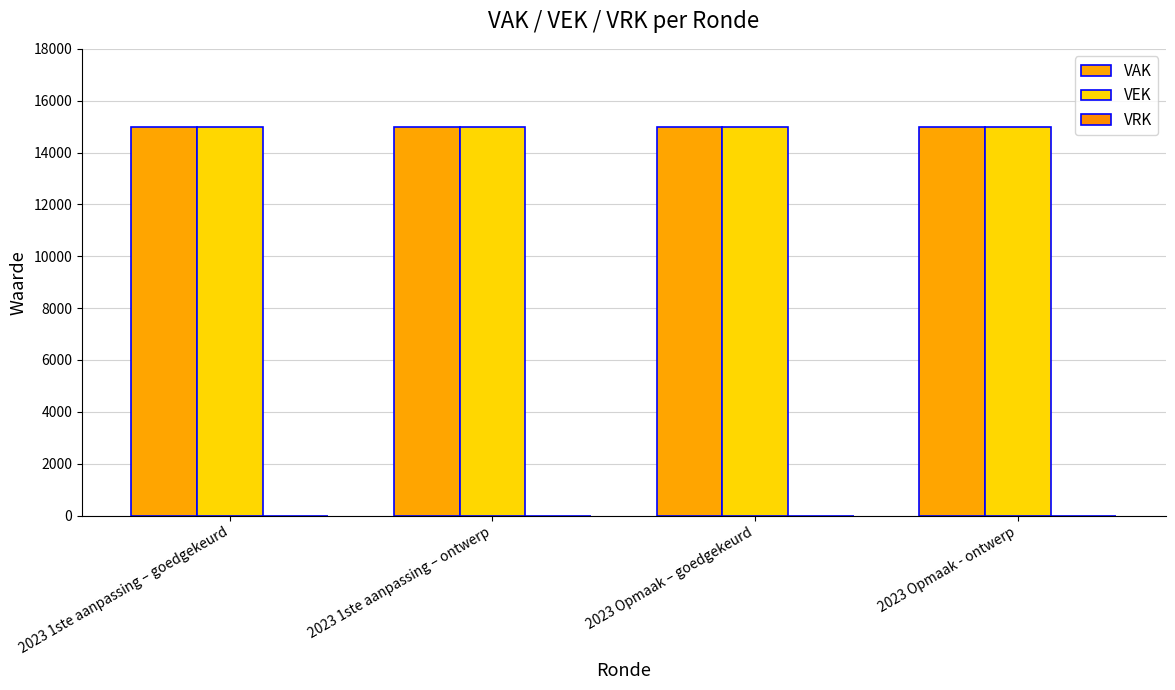

Which label corresponds to the smallest value in the chart?

2023 1ste aanpassing – goedgekeurd